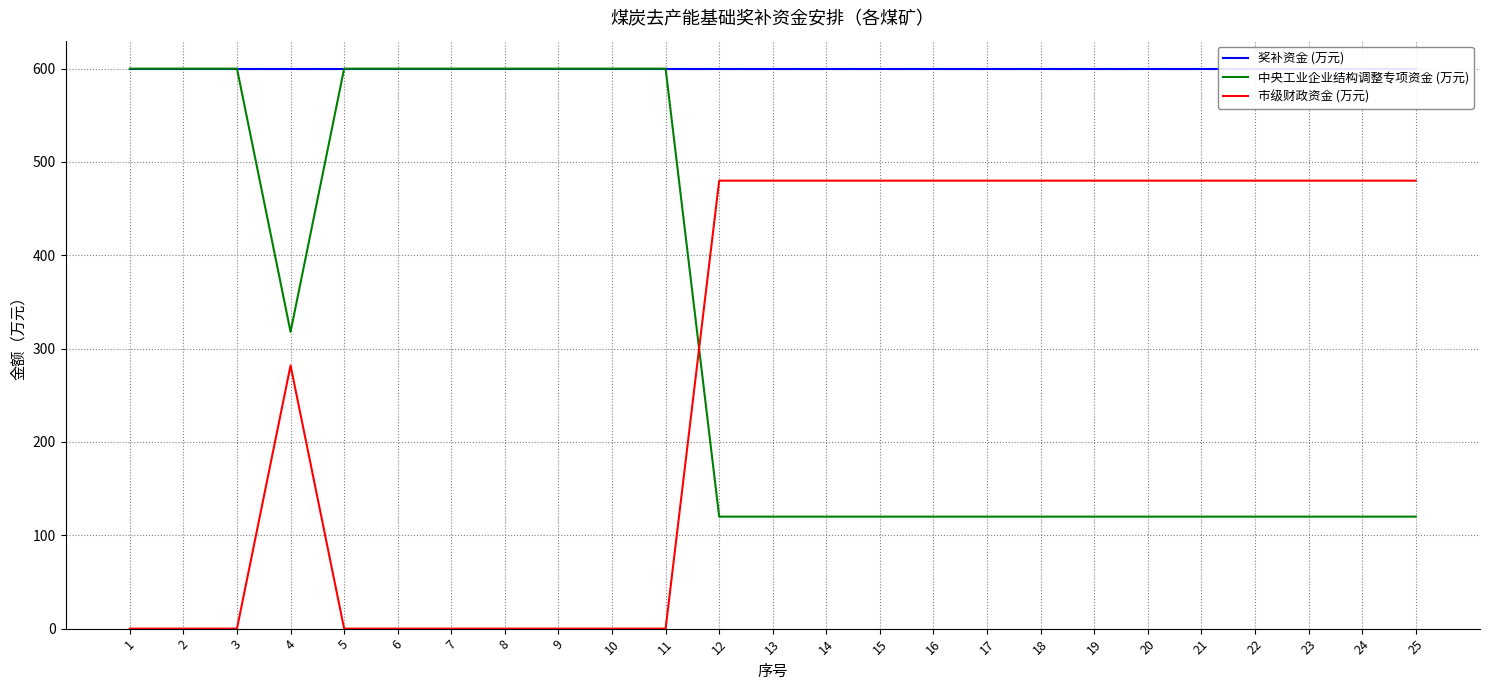

How many series are shown in this chart?

3